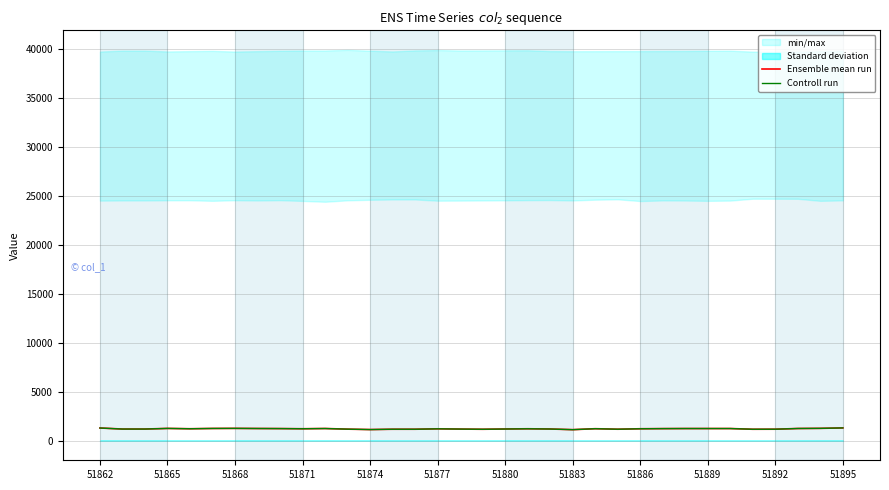

What is the lowest value of the Controll run series?

1130